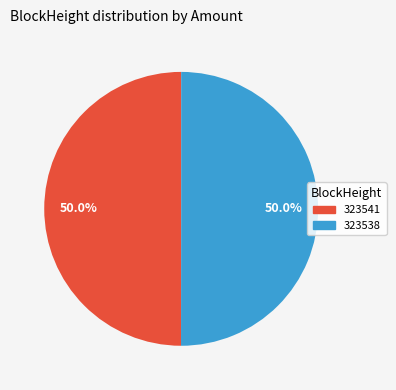

What percentage is NOT represented by 323541?

50.0%